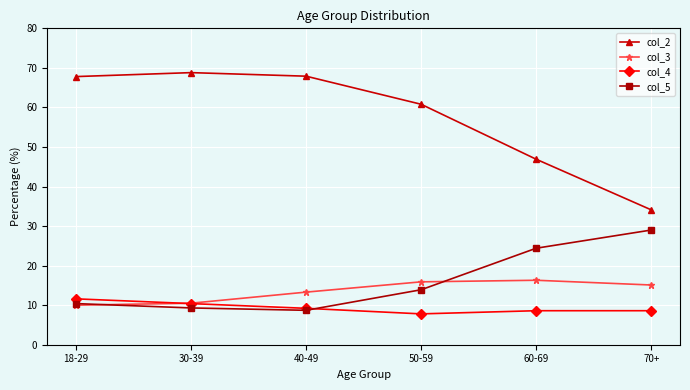

Count the number of data series in this chart.

4